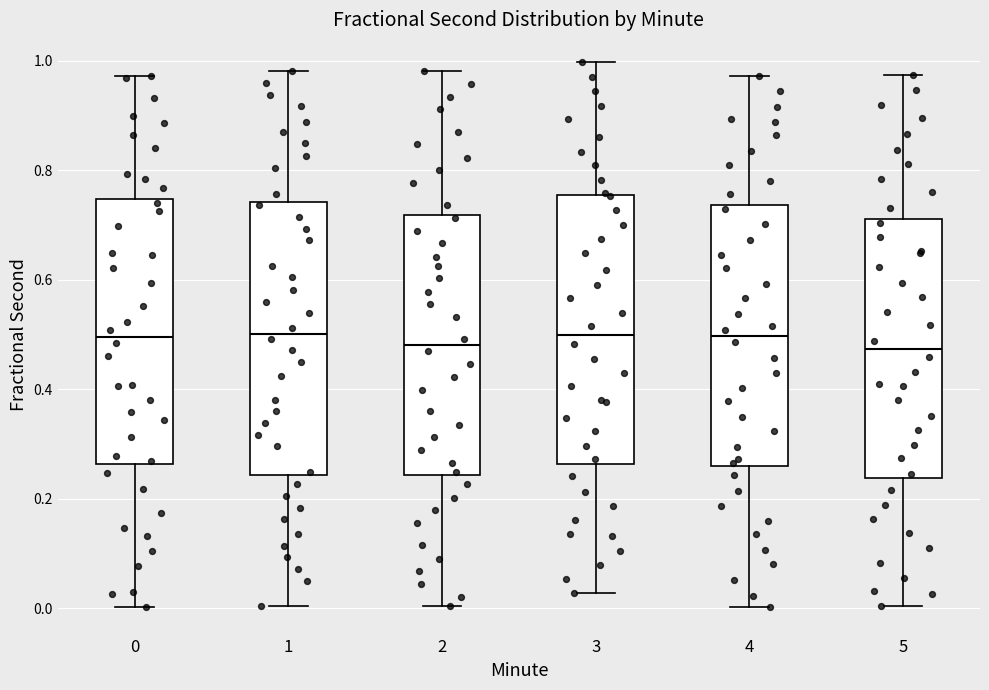

Reading left to right, transcribe this box plot: for each box, give where its median line is, the range the box spans, and where its two whiskers end, as read against the y-axis. The values are not printed on the chart, so give them approximately, as read against the axis.

0: median 0.50, box 0.26 to 0.74, whiskers 0.00 to 0.98
1: median 0.50, box 0.24 to 0.74, whiskers 0.00 to 0.98
2: median 0.48, box 0.24 to 0.72, whiskers 0.00 to 0.98
3: median 0.50, box 0.26 to 0.76, whiskers 0.02 to 1.00
4: median 0.50, box 0.26 to 0.74, whiskers 0.00 to 0.98
5: median 0.48, box 0.24 to 0.72, whiskers 0.00 to 0.98